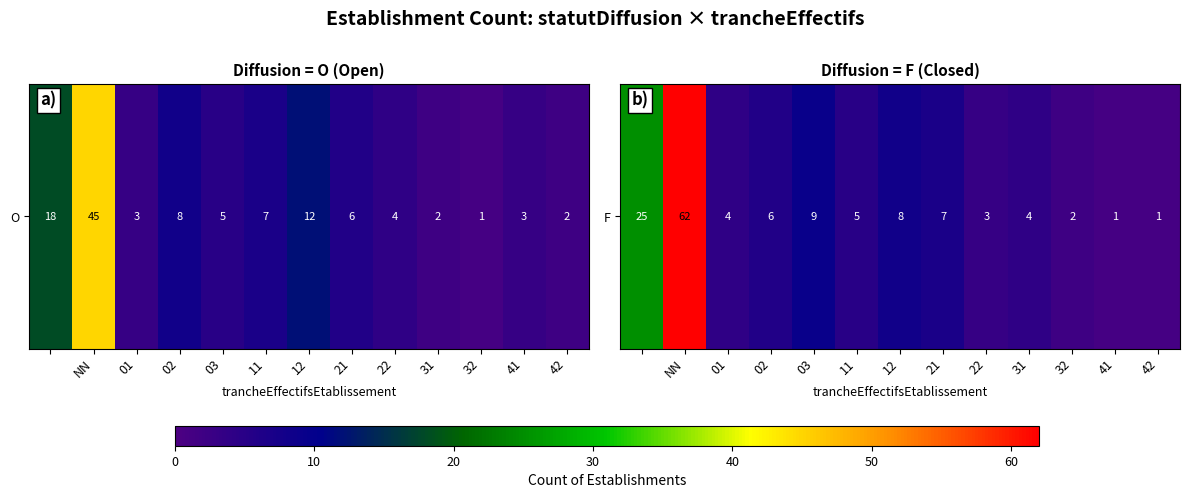

How many series are shown in this chart?

1